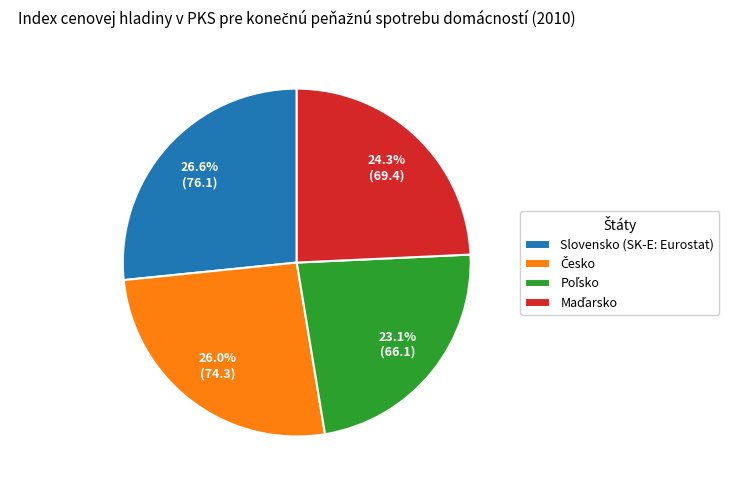

How many segments does this pie chart have?

4